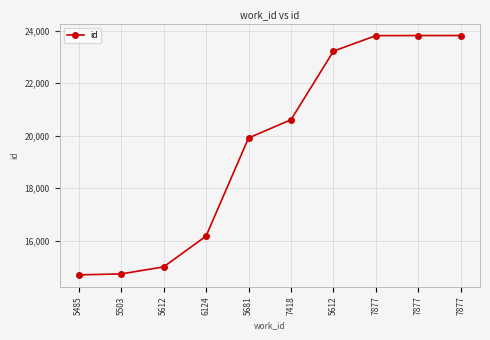

How many values are below 20607?

5